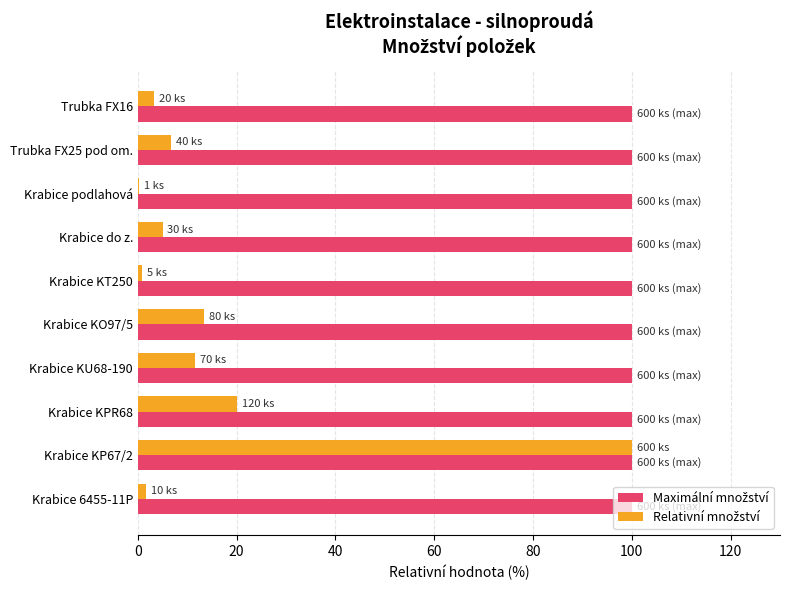

What is the greatest value displayed?

100.0